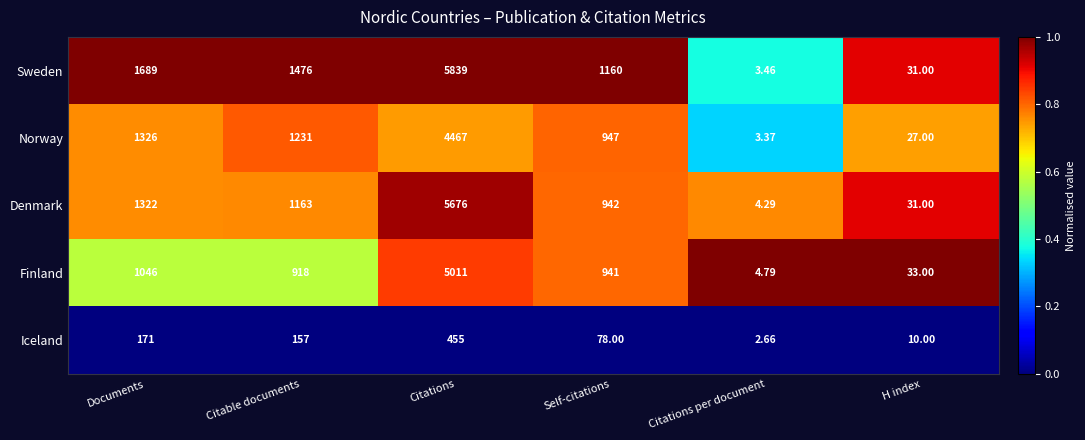

Rank the series at Citations per document from lowest to highest value.

Iceland, Norway, Sweden, Denmark, Finland